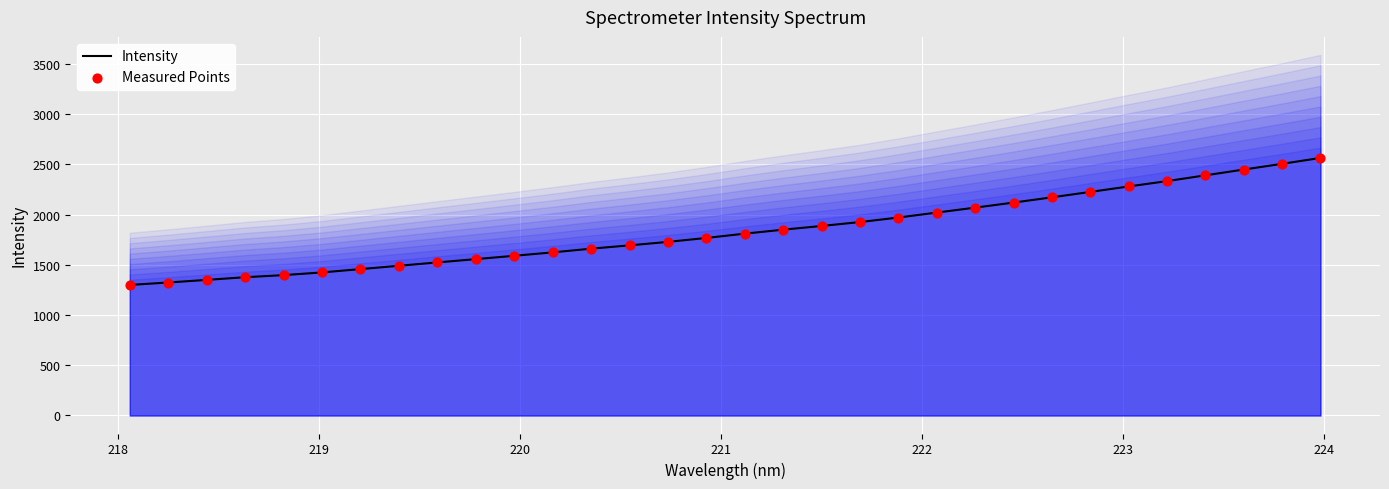

Which series contains the lowest Y value?

Intensity